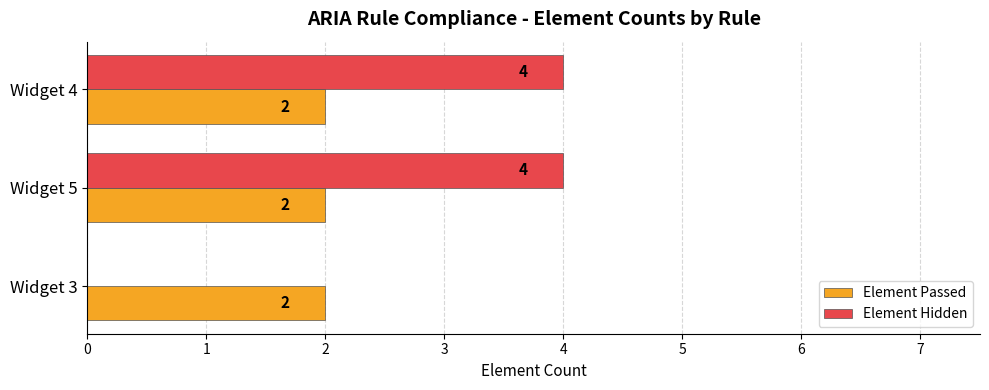

Which series has the largest total across all categories?

Element Hidden